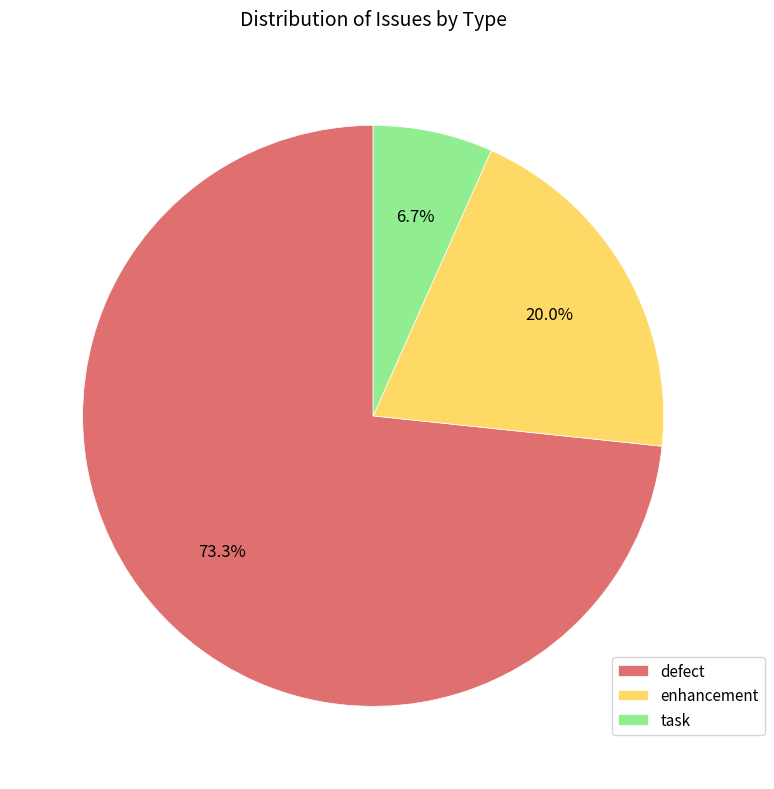

Which slice represents more than half of the pie?

defect